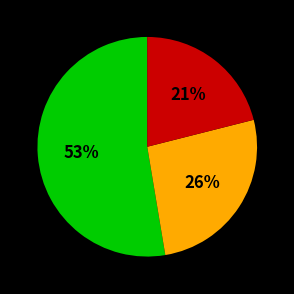

To the nearest percent, what is the average slice percentage?

33%